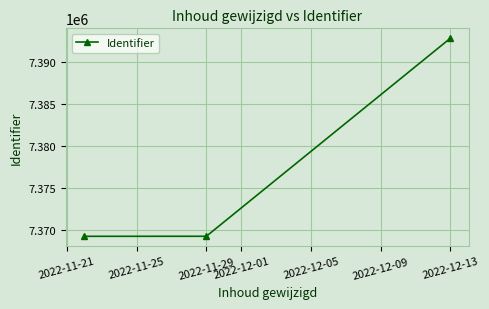

What is the value of the 2nd point from the left?

7369274